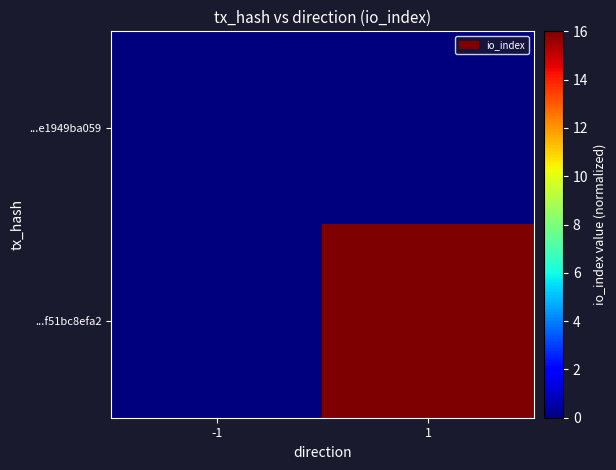

Which series has the largest total across all categories?

...f51bc8efa2